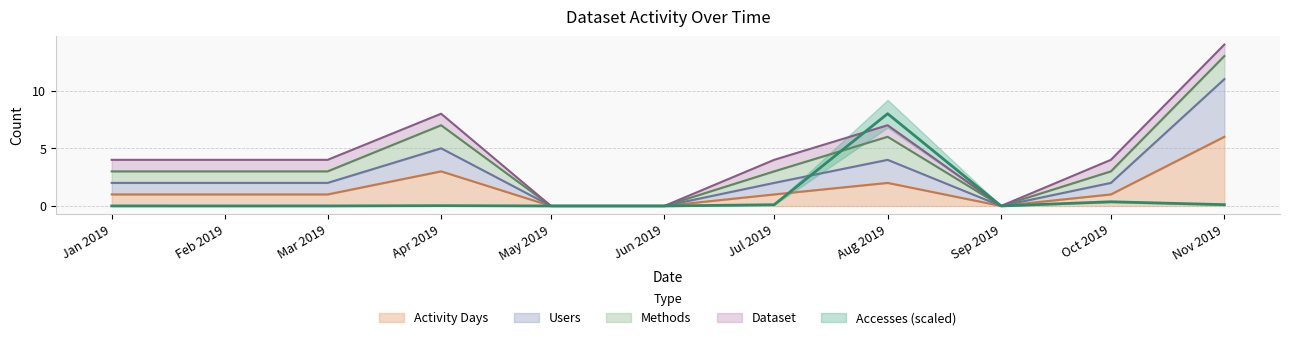

True or false: Users has more than 2 interior local peaks.

False